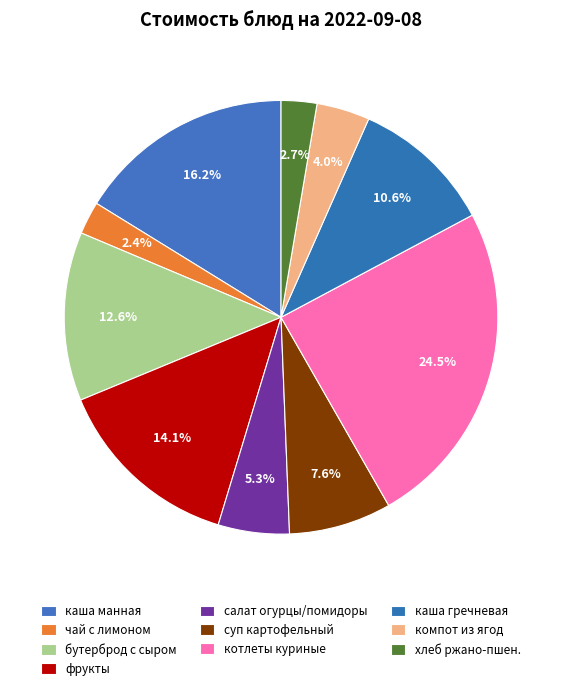

To the nearest percent, what is the difference between the largest and smallest slice percentages?

22%